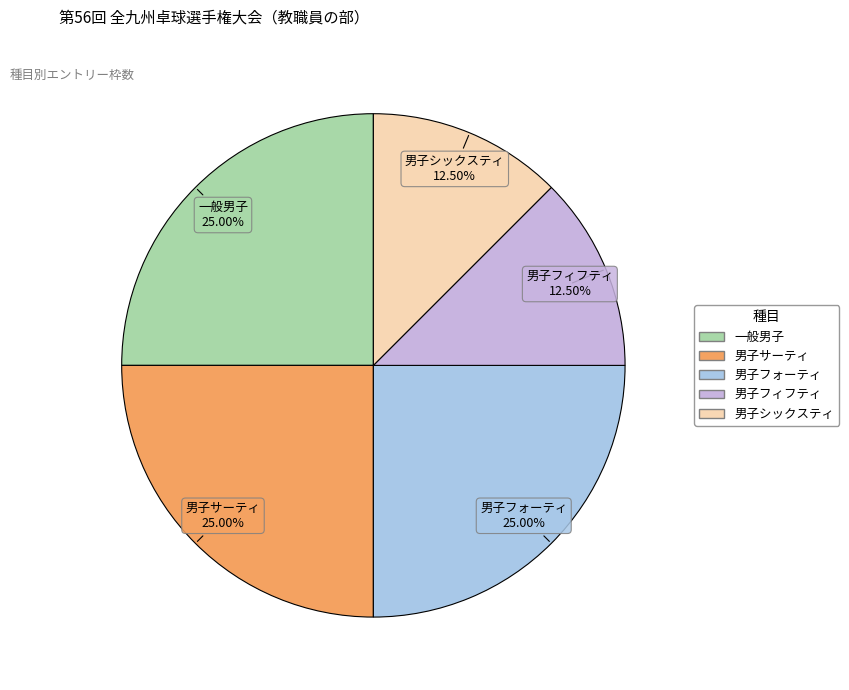

To the nearest percent, what percentage of the pie is 男子サーティ?

25%